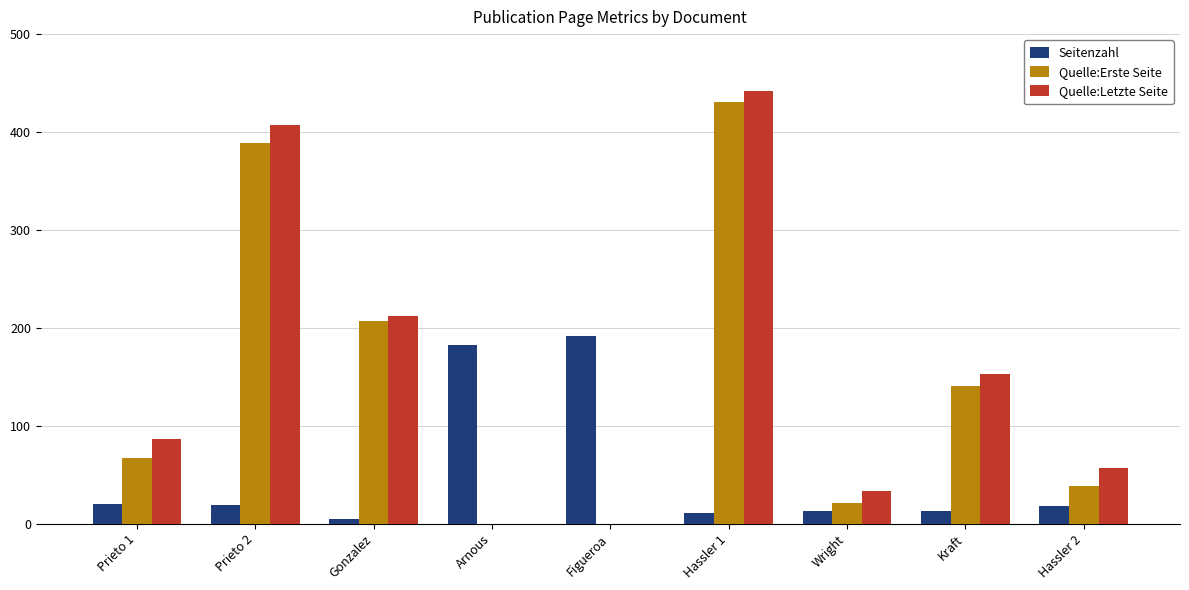

At which category is the sum across all series the highest?

Hassler 1